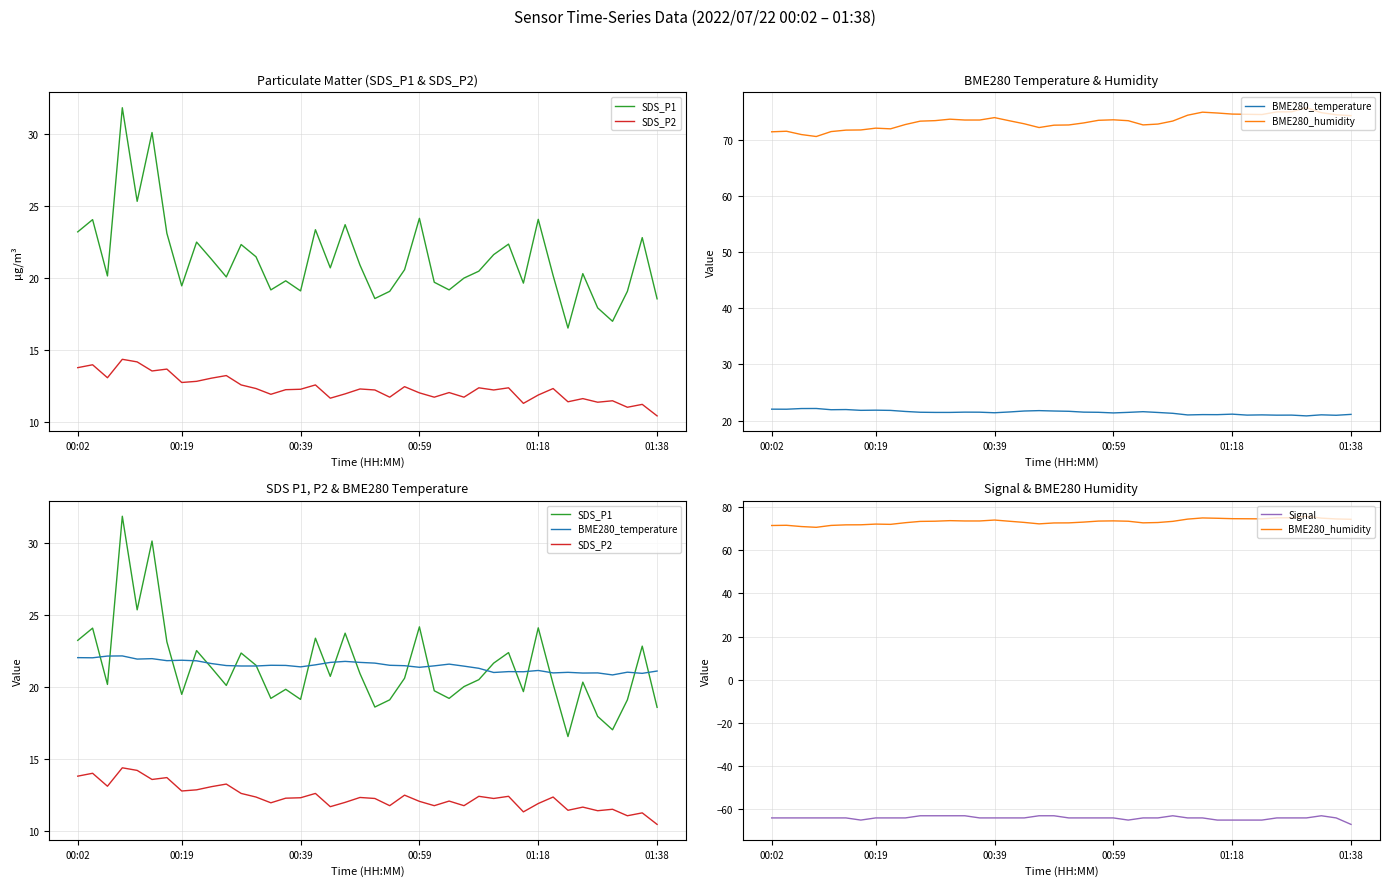

What is the difference between the highest and lowest values at 00:02?

135.5